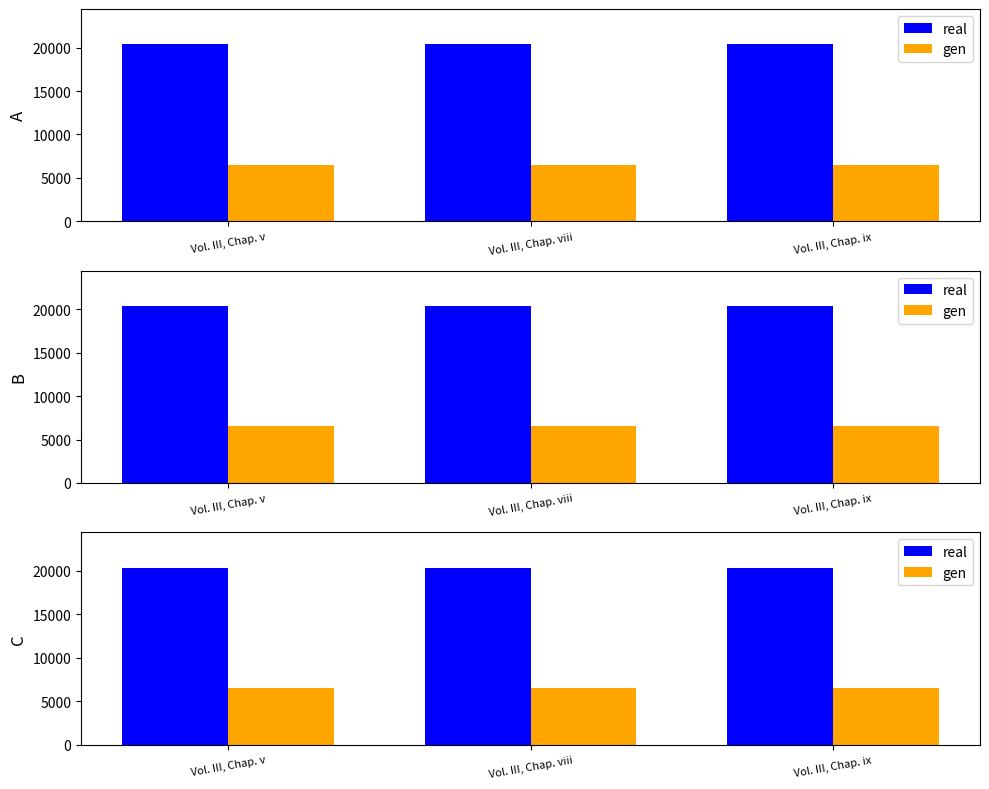

Does the chart contain any negative values?

No